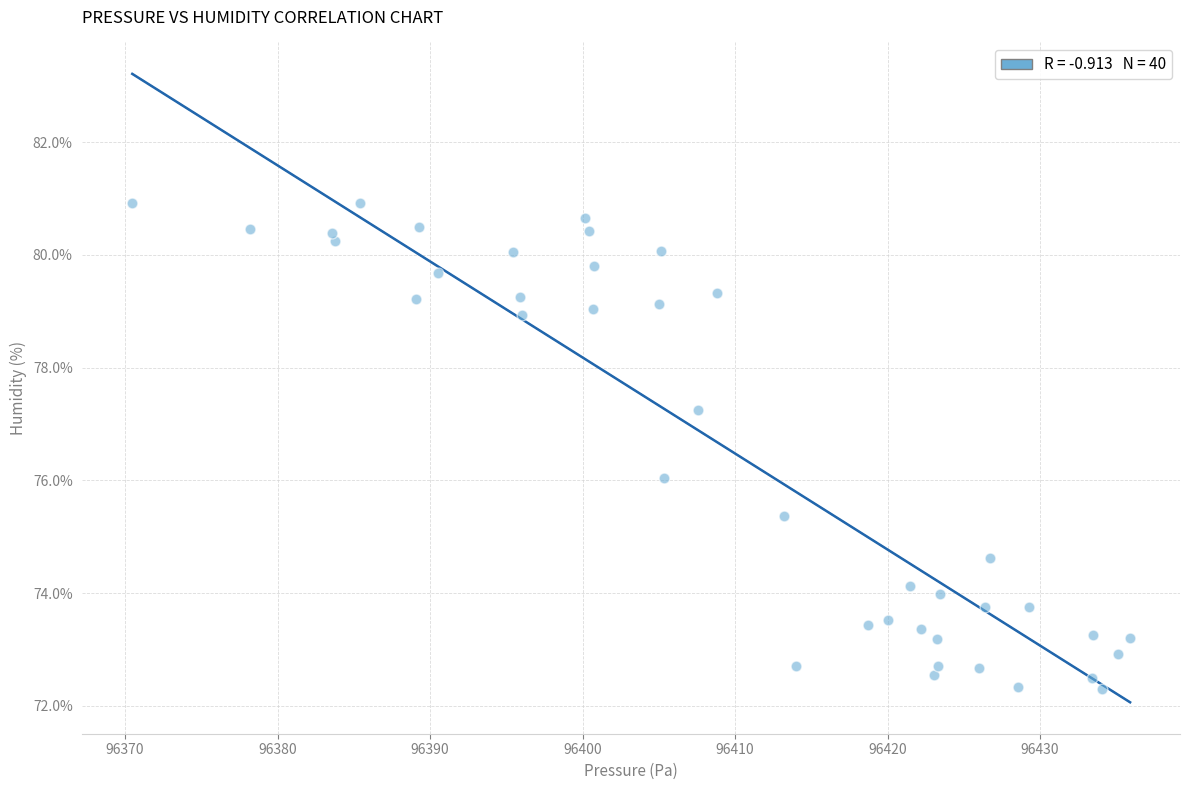

What is the range of X values (max minus min)?

65.4